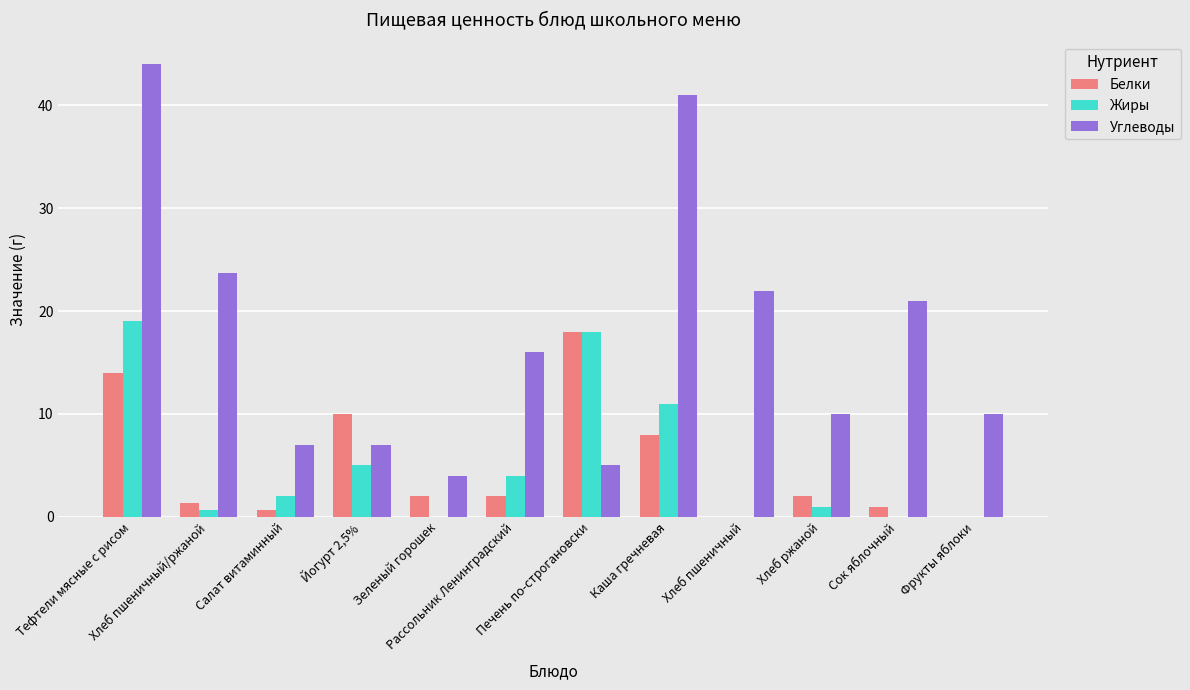

Which category has the highest value across all series?

Тефтели мясные с рисом